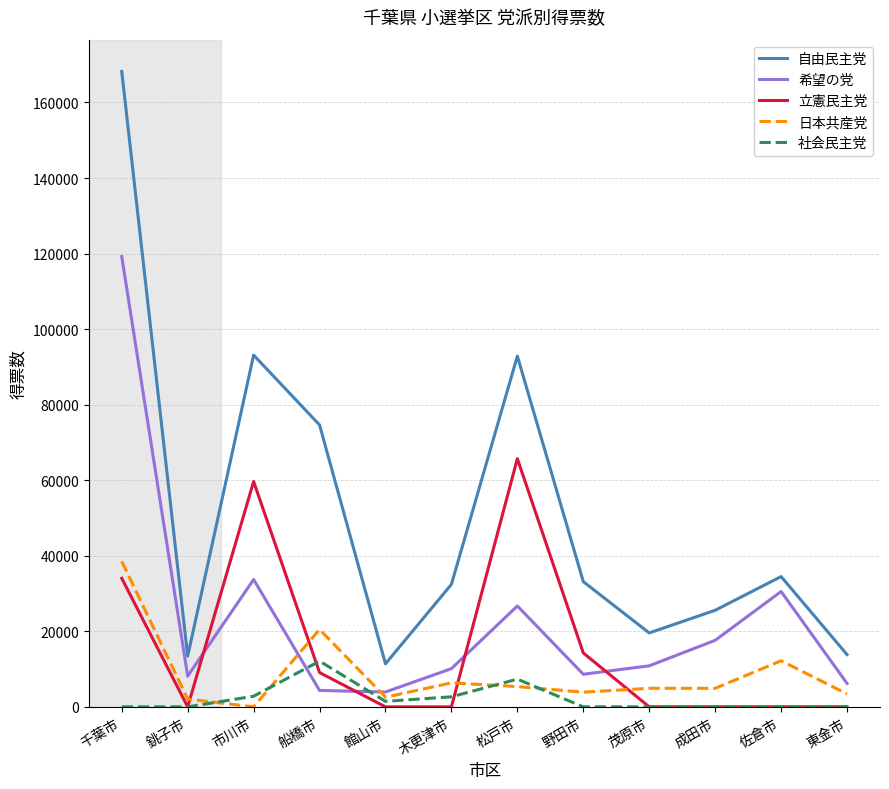

The value of 自由民主党 at 東金市 is 21108. True or false?

False